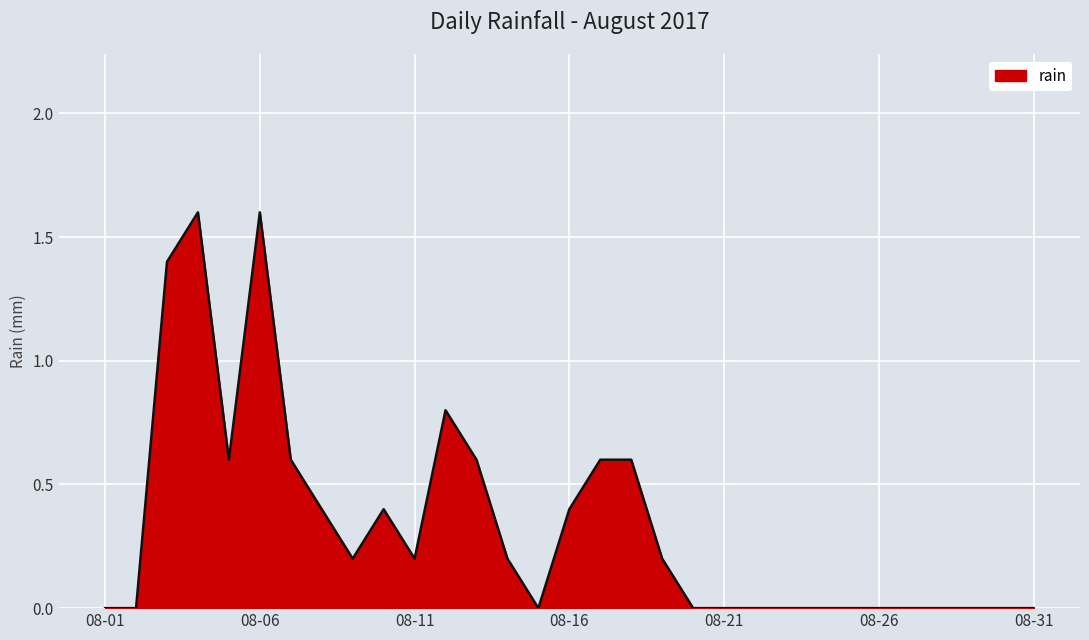

What is the difference between the maximum and minimum values?

1.6